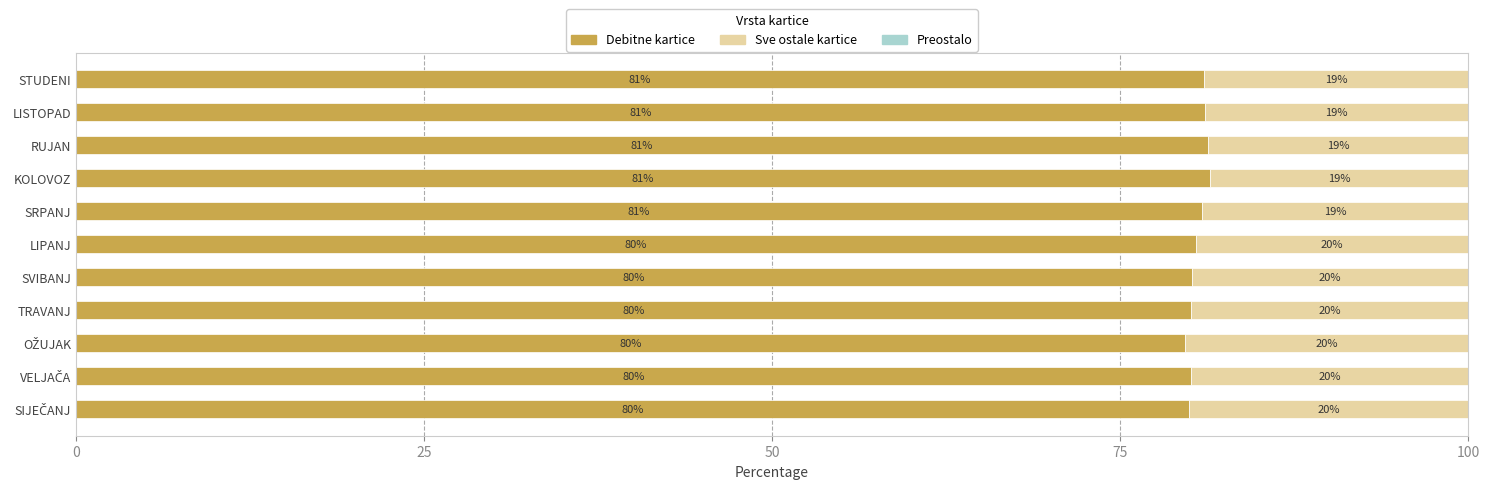

The Debitne kartice series shows 81.0 at STUDENI. True or false?

True